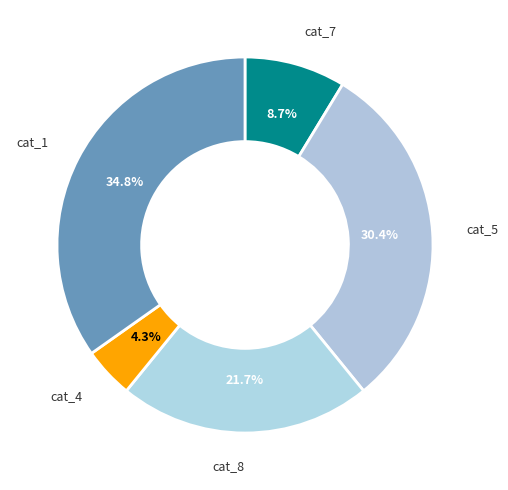

How many segments does this pie chart have?

5